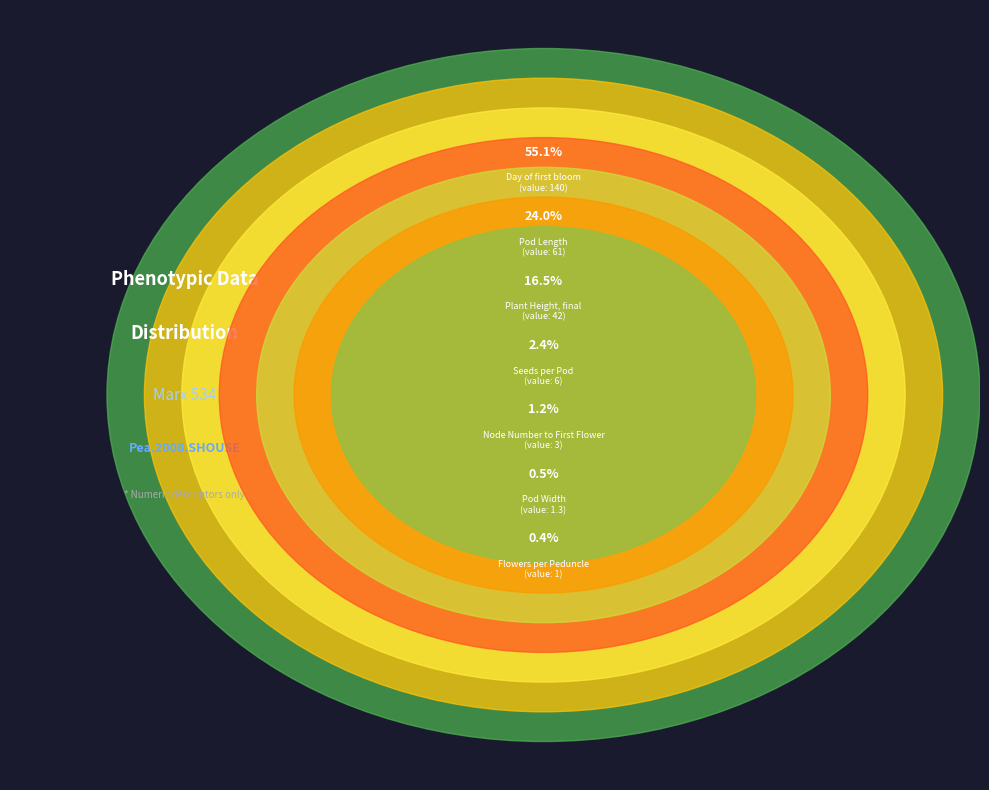

Which category accounts for the majority?

Day of first bloom